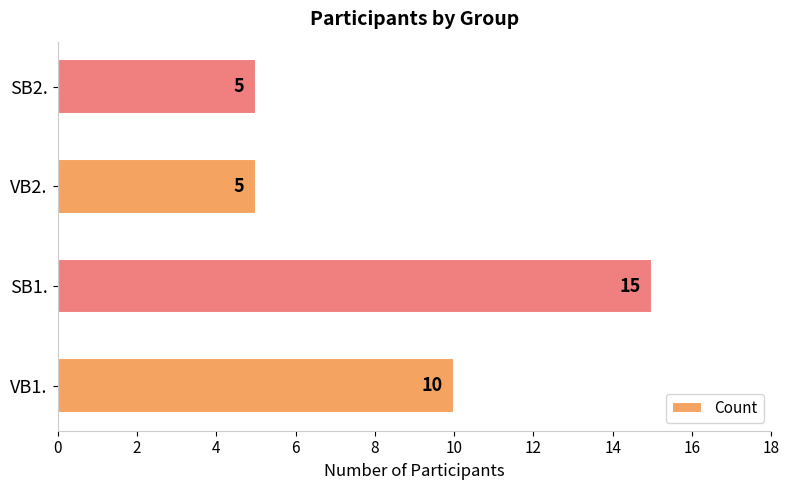

Reading top to bottom, transcribe all the data shown in this chart.

SB2.=5	VB2.=5	SB1.=15	VB1.=10